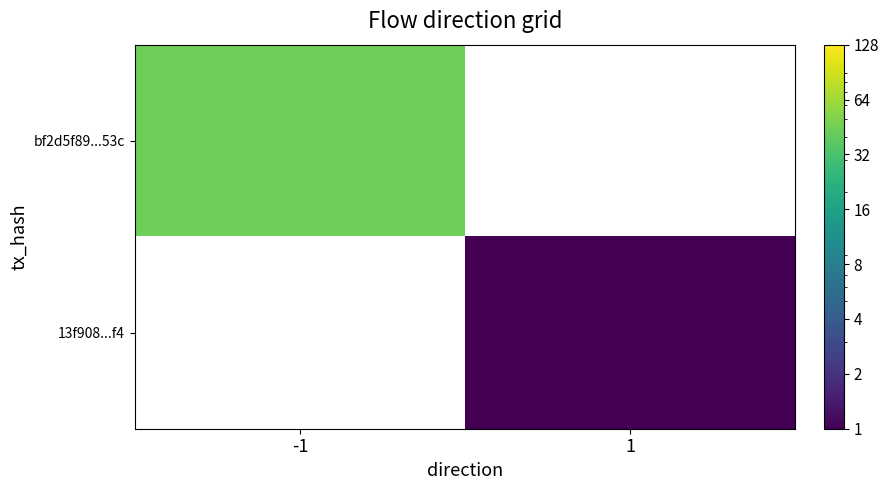

What is the minimum value shown in the chart?

1.0